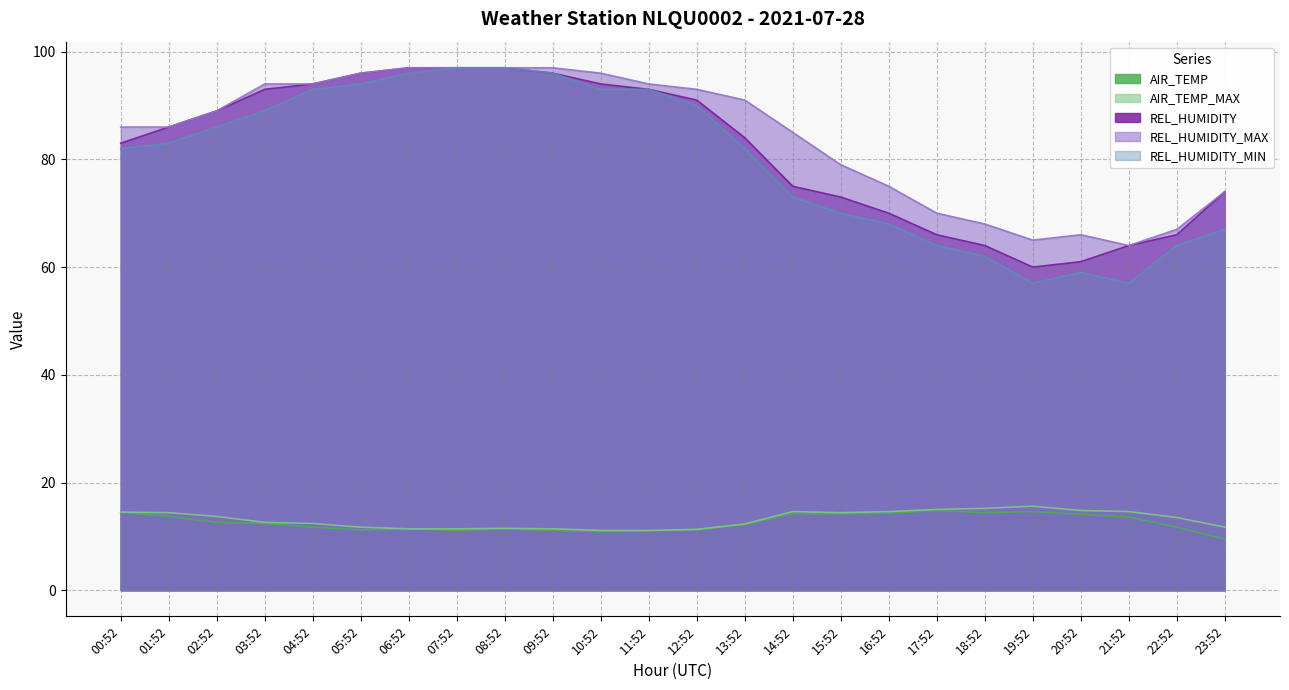

What position from the right is 21:52?

3